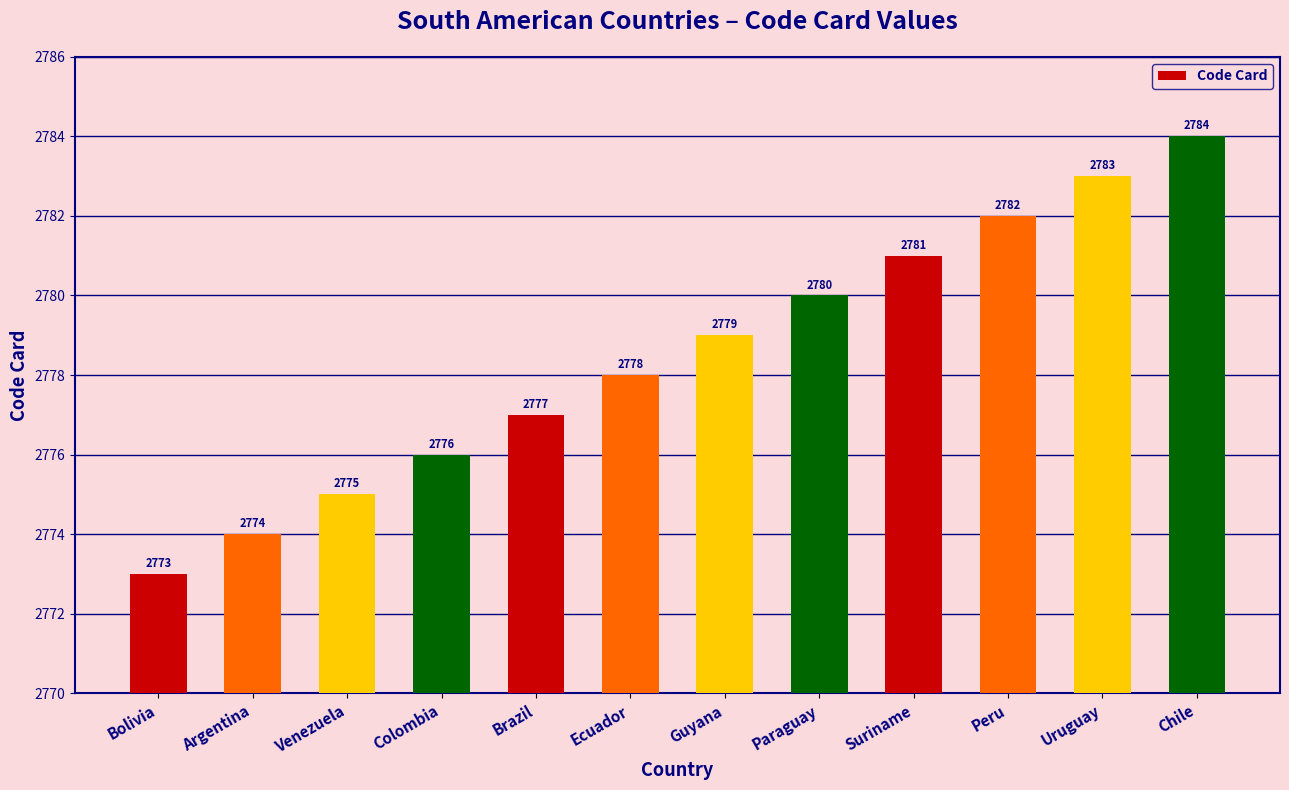

Reading left to right, transcribe all the data shown in this chart.

2773	2774	2775	2776	2777	2778	2779	2780	2781	2782	2783	2784